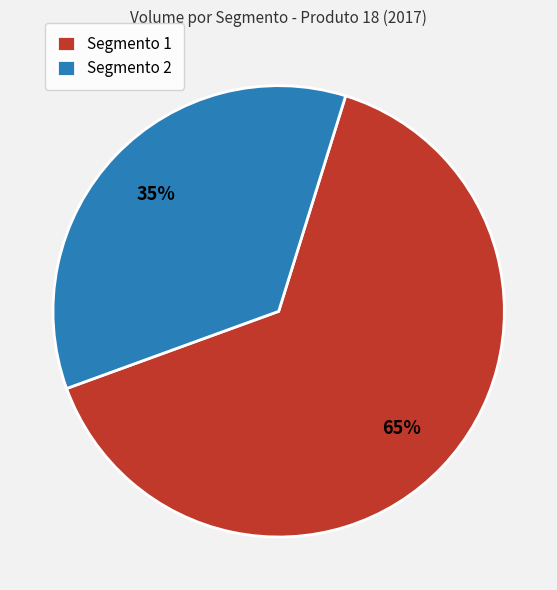

Which category has the smallest portion of the pie?

Segmento 2